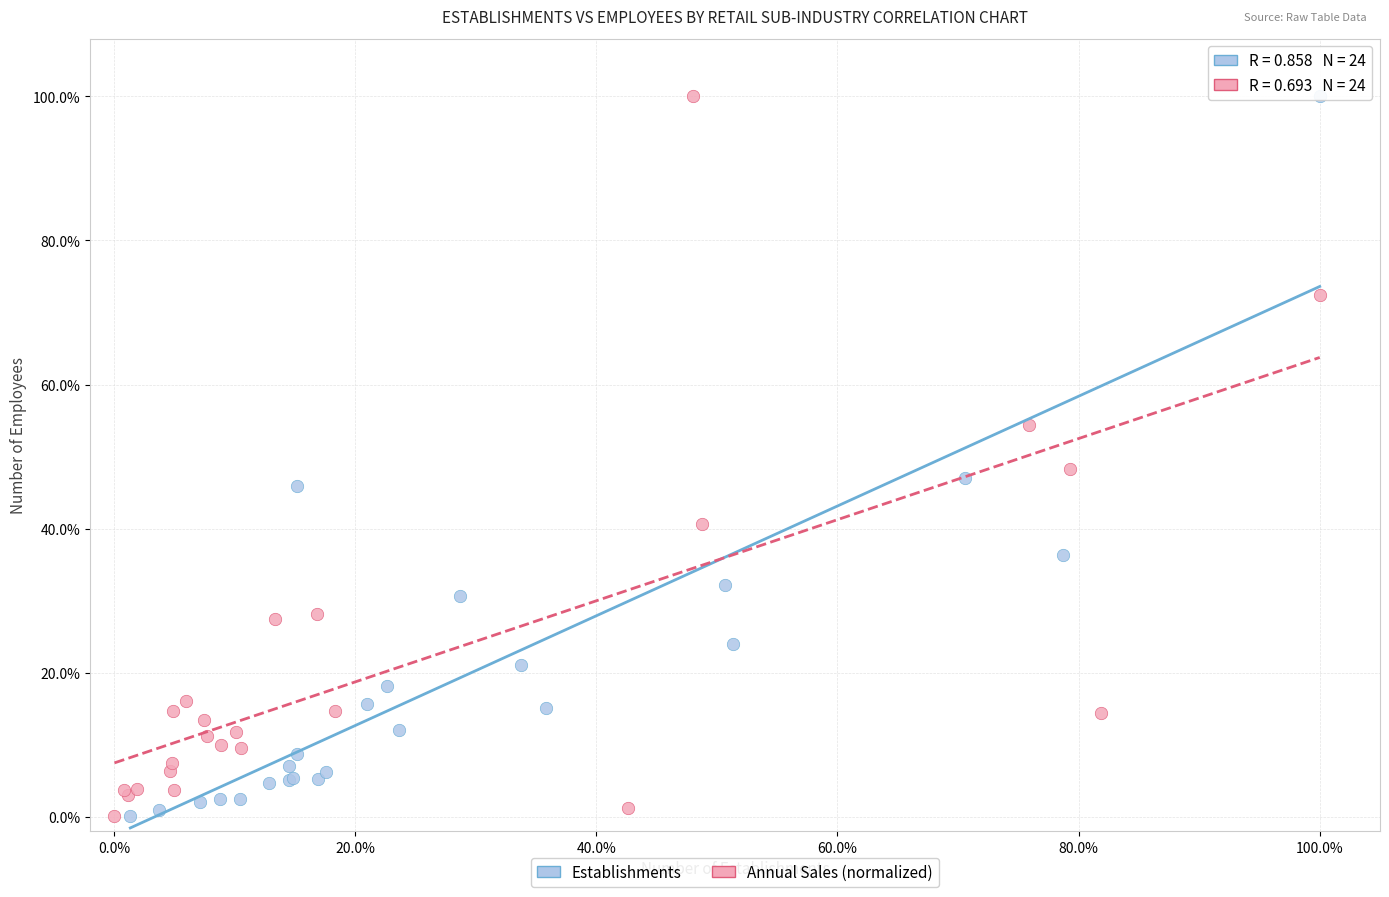

What are all the series names shown in the legend?

Establishments, Annual Sales (normalized)